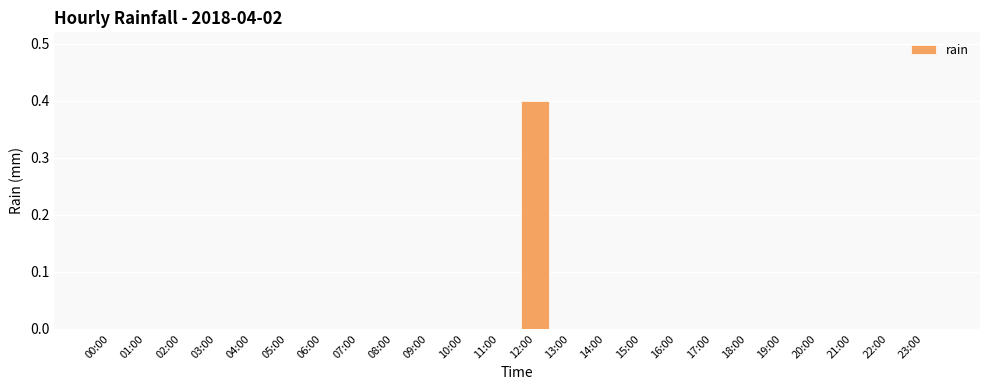

Reading left to right, extract all data points from this chart.

00:00=0.0	01:00=0.0	02:00=0.0	03:00=0.0	04:00=0.0	05:00=0.0	06:00=0.0	07:00=0.0	08:00=0.0	09:00=0.0	10:00=0.0	11:00=0.0	12:00=0.4	13:00=0.0	14:00=0.0	15:00=0.0	16:00=0.0	17:00=0.0	18:00=0.0	19:00=0.0	20:00=0.0	21:00=0.0	22:00=0.0	23:00=0.0